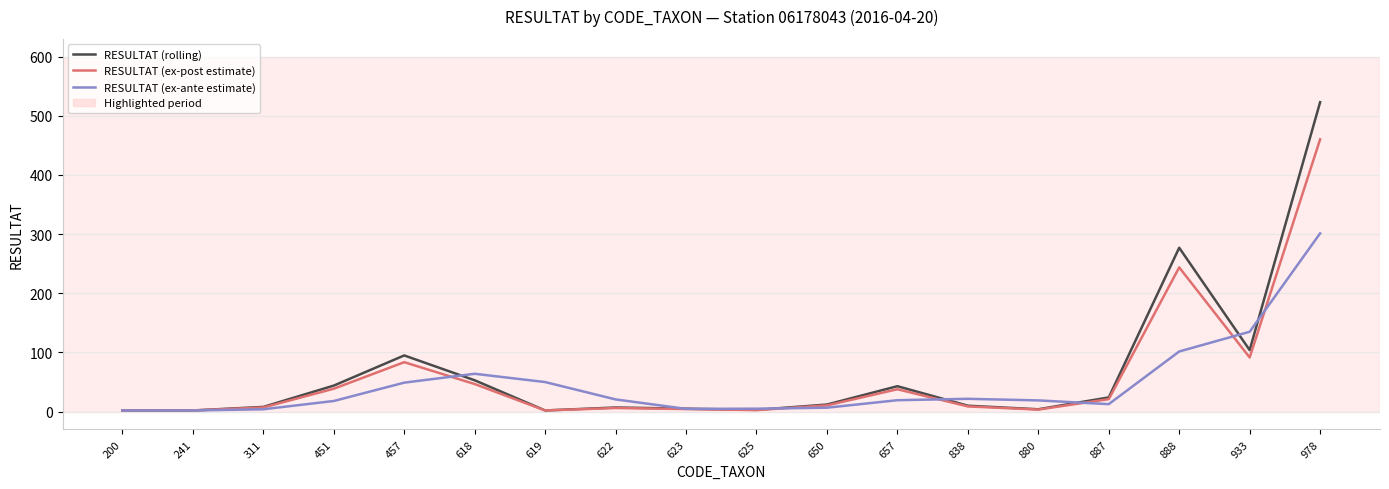

The RESULTAT (rolling) series shows 8.0 at 311. True or false?

True